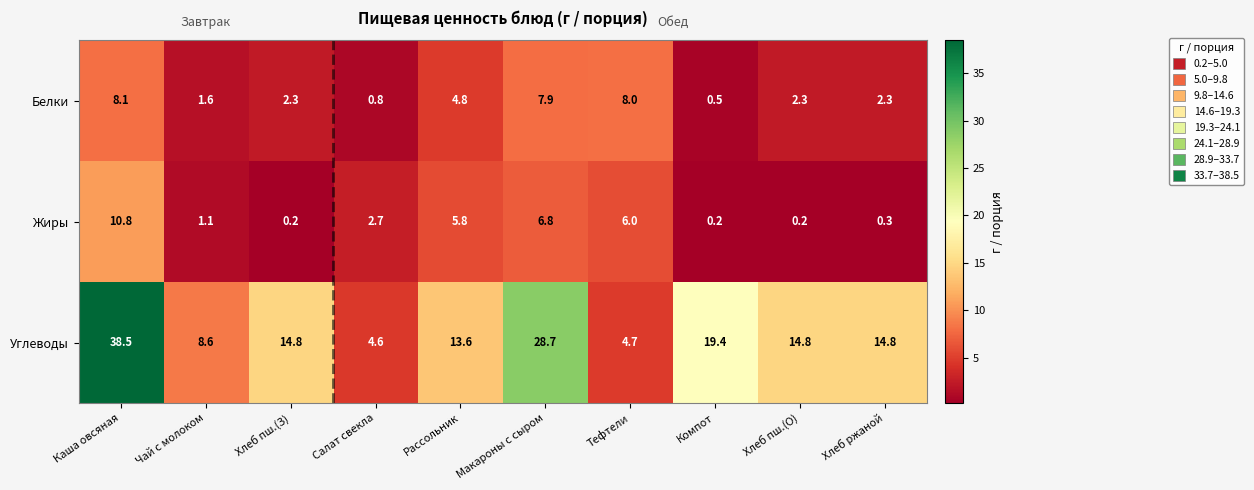

At which label does Жиры reach its peak?

Каша овсяная